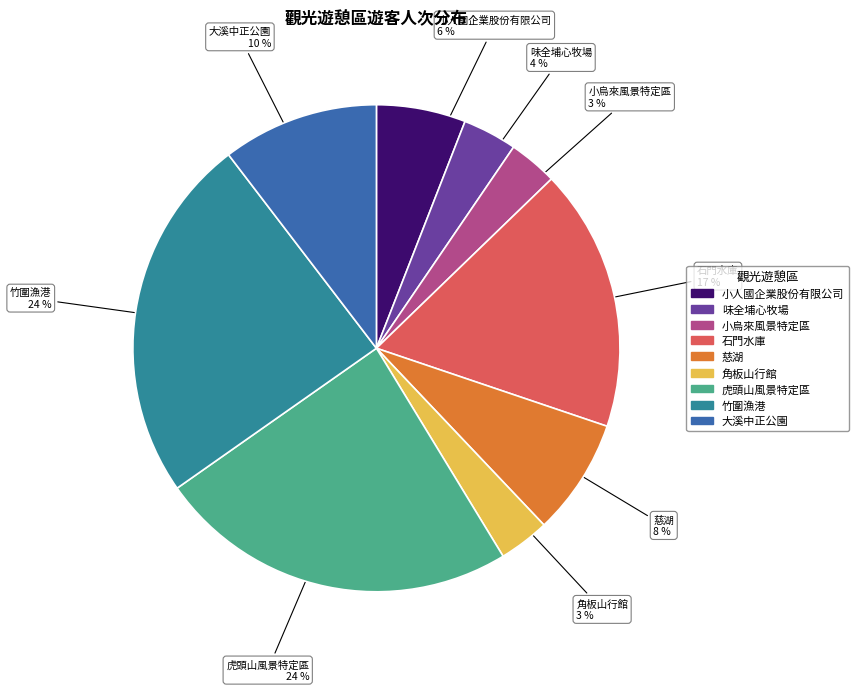

Does 小烏來風景特定區 represent more than half of the total?

No